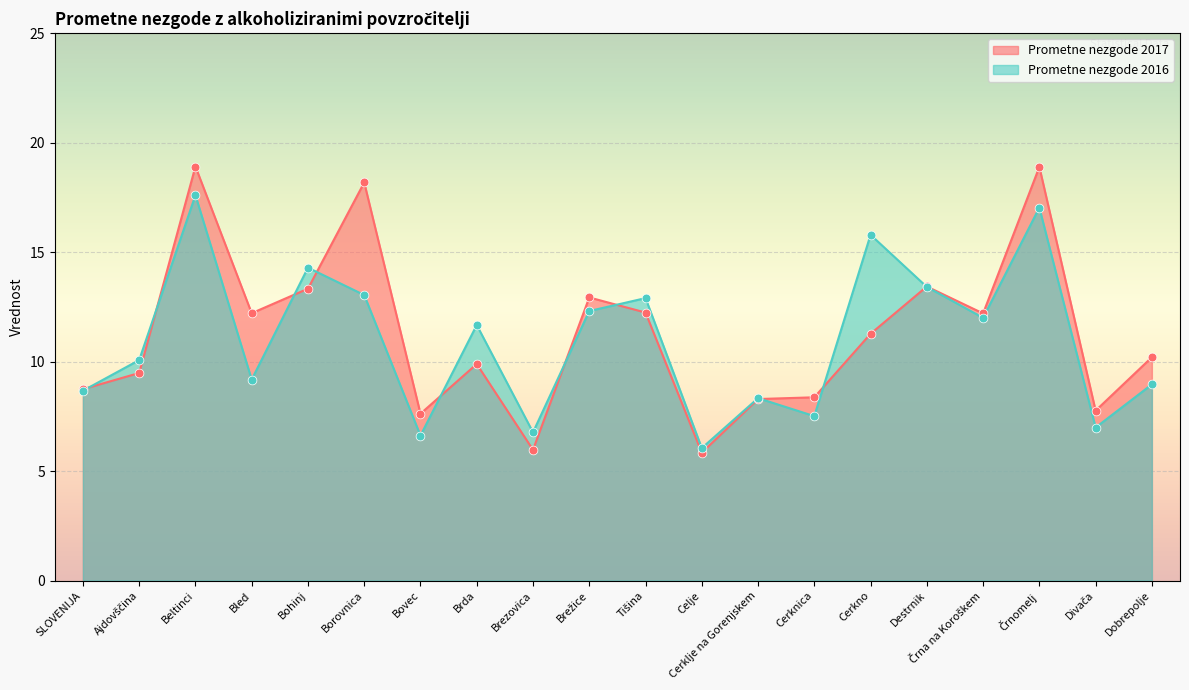

What are all the series names shown in the legend?

Prometne nezgode 2017, Prometne nezgode 2016